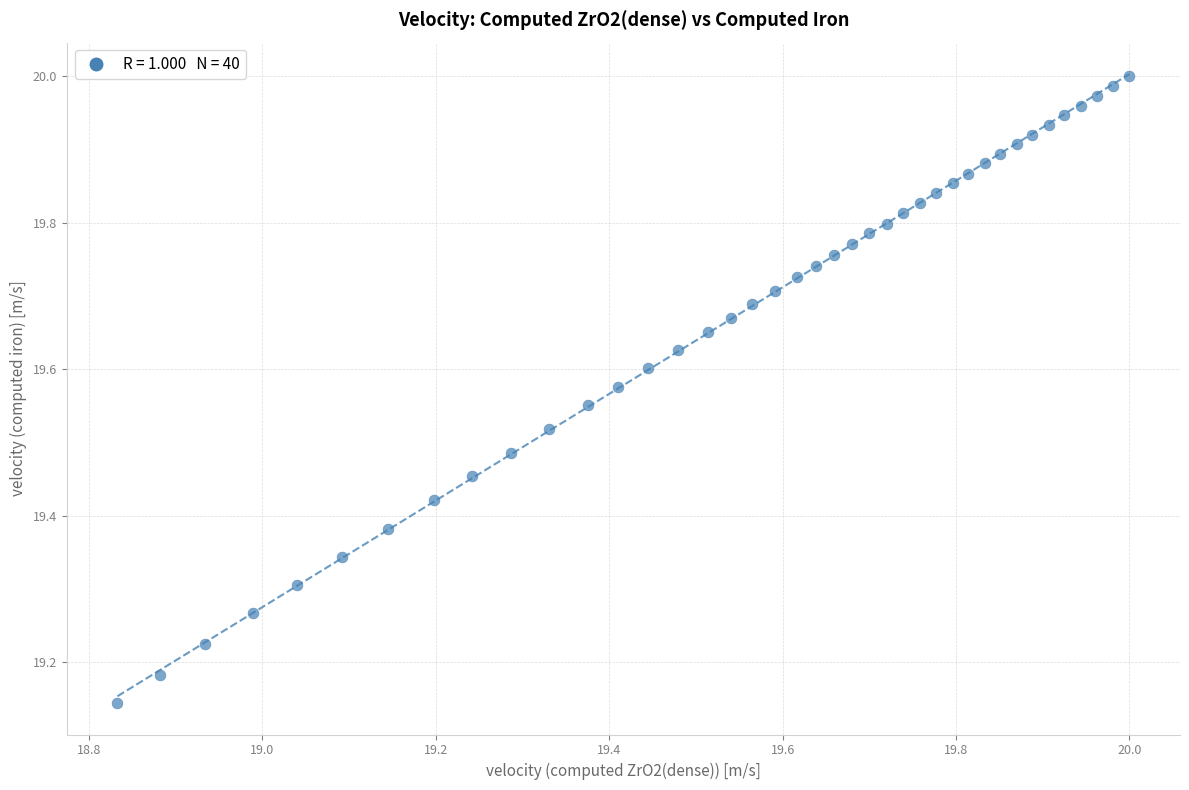

What is the range of X values (max minus min)?

1.2